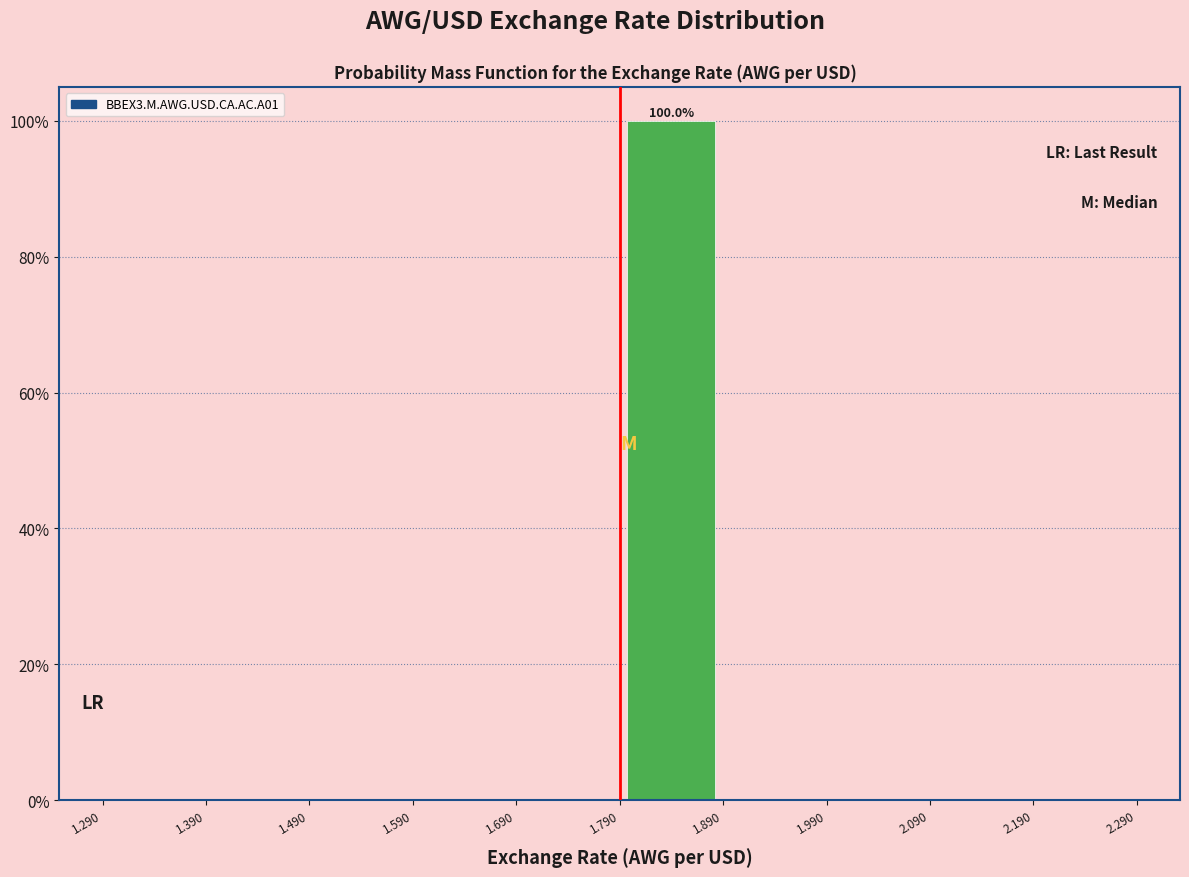

Over which range of the x-axis is the bar tallest?

1.790 to 1.890